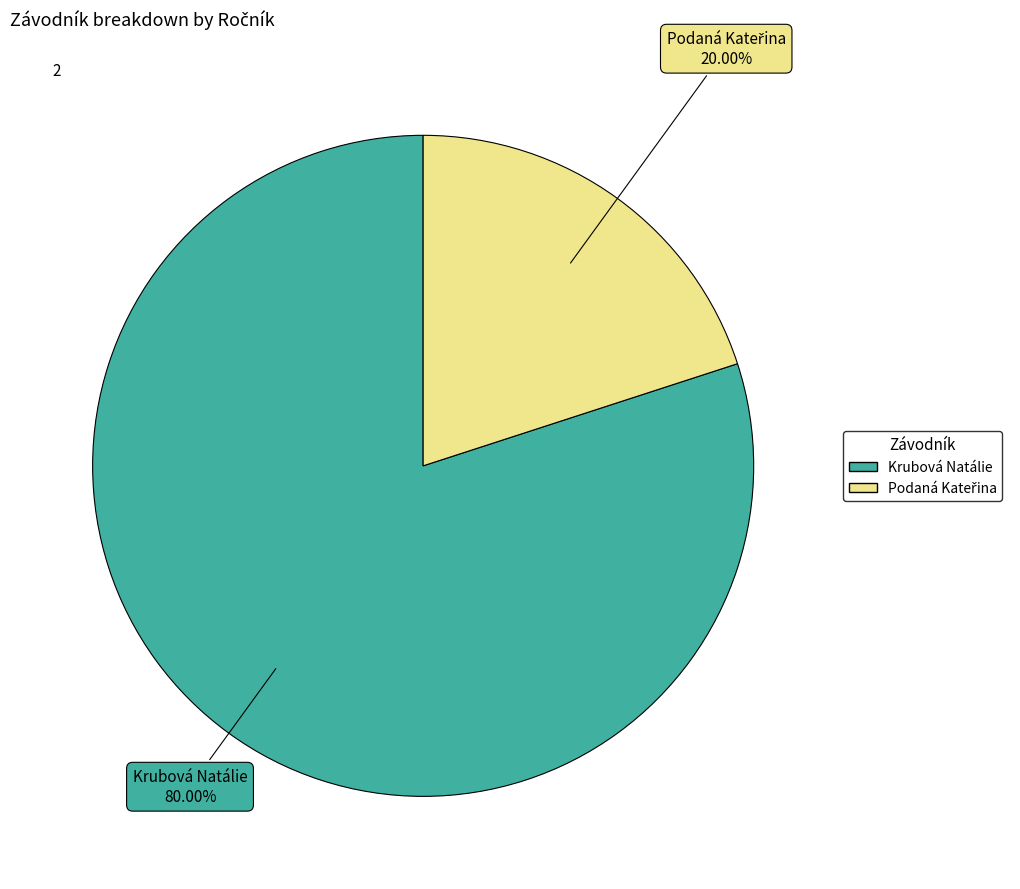

Count the number of slices in the pie.

2